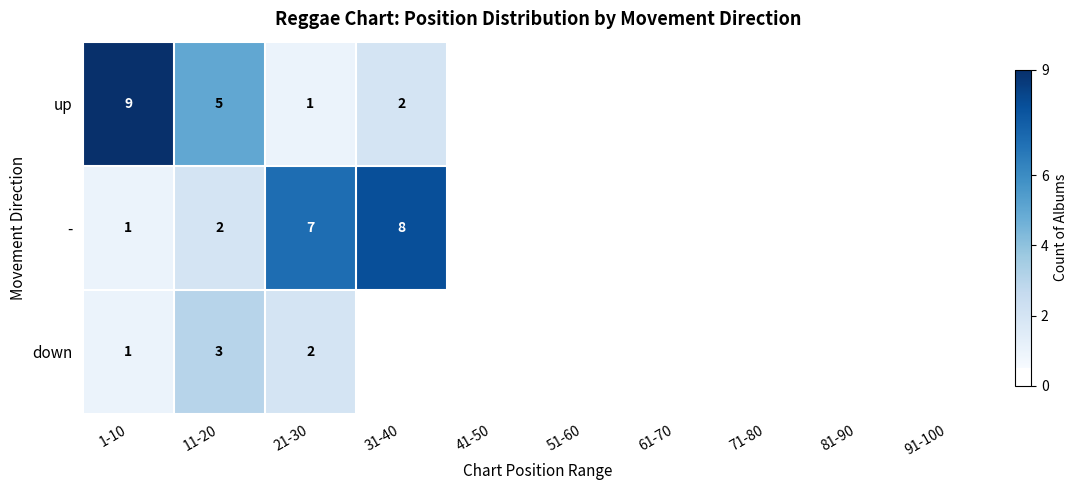

What is the difference between the highest and lowest values at 11-20?

3